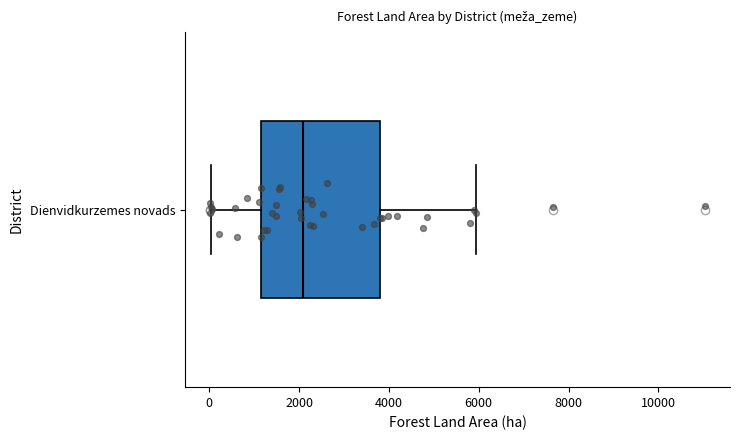

Transcribe this box plot: give where the median line is, the range the box spans, and where the two whiskers end, as read against the x-axis. The values are not printed on the chart, so give them approximately, as read against the axis.

median 2000, box 1200 to 3800, whiskers 0 to 6000